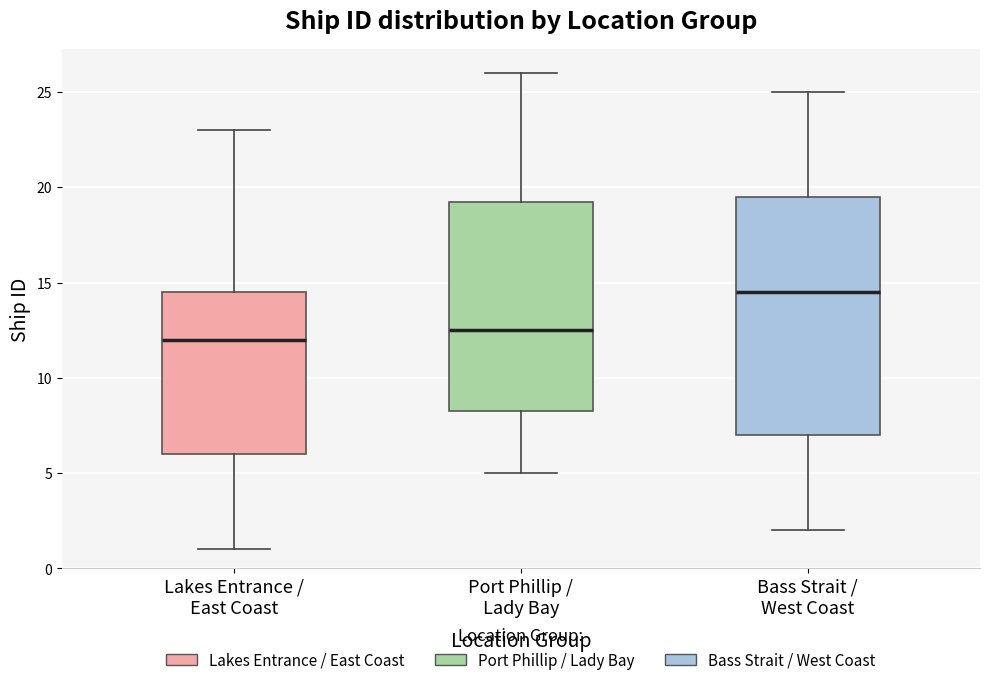

Which box has the lowest median line?

Lakes Entrance / East Coast